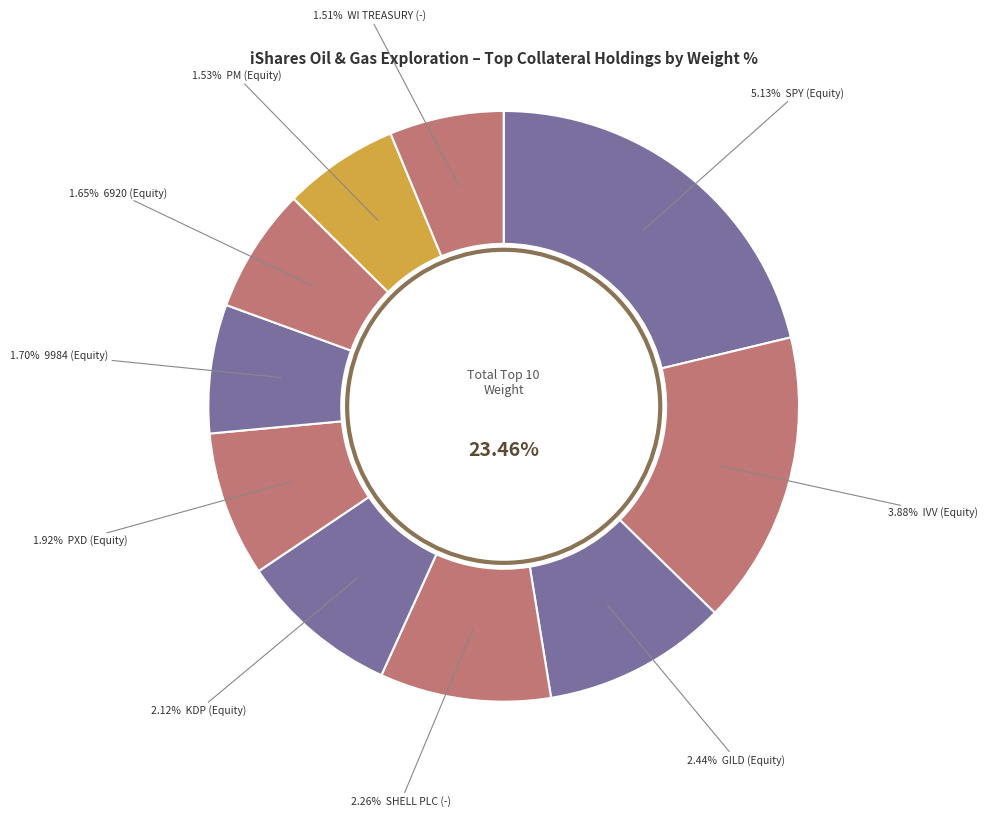

The SHELL PLC (-) slice represents 9% of the pie. True or false?

True